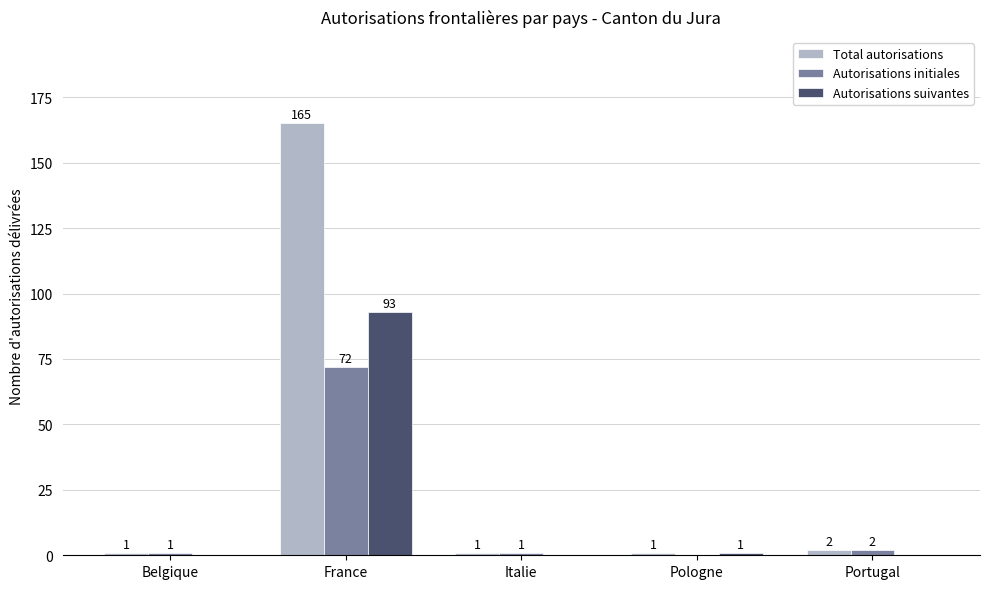

Which series has the largest total across all categories?

Total autorisations